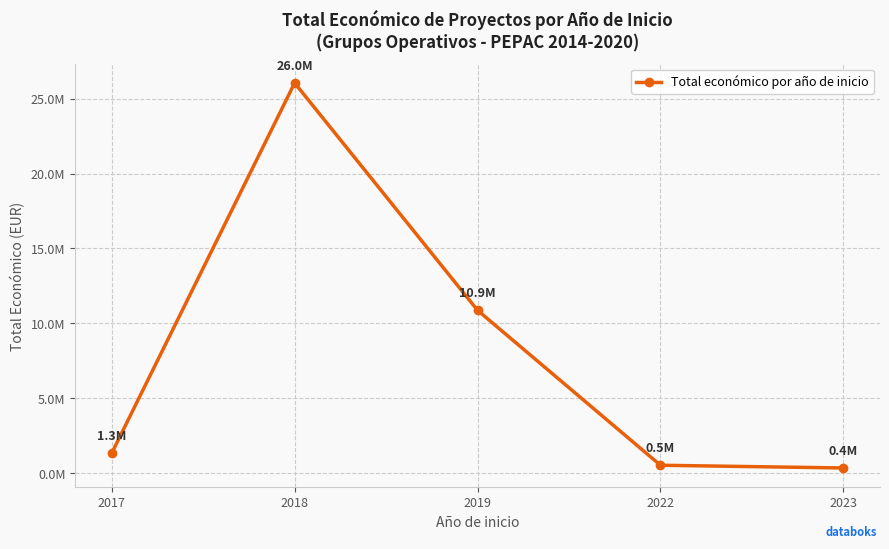

Does the chart have visible grid lines?

Yes